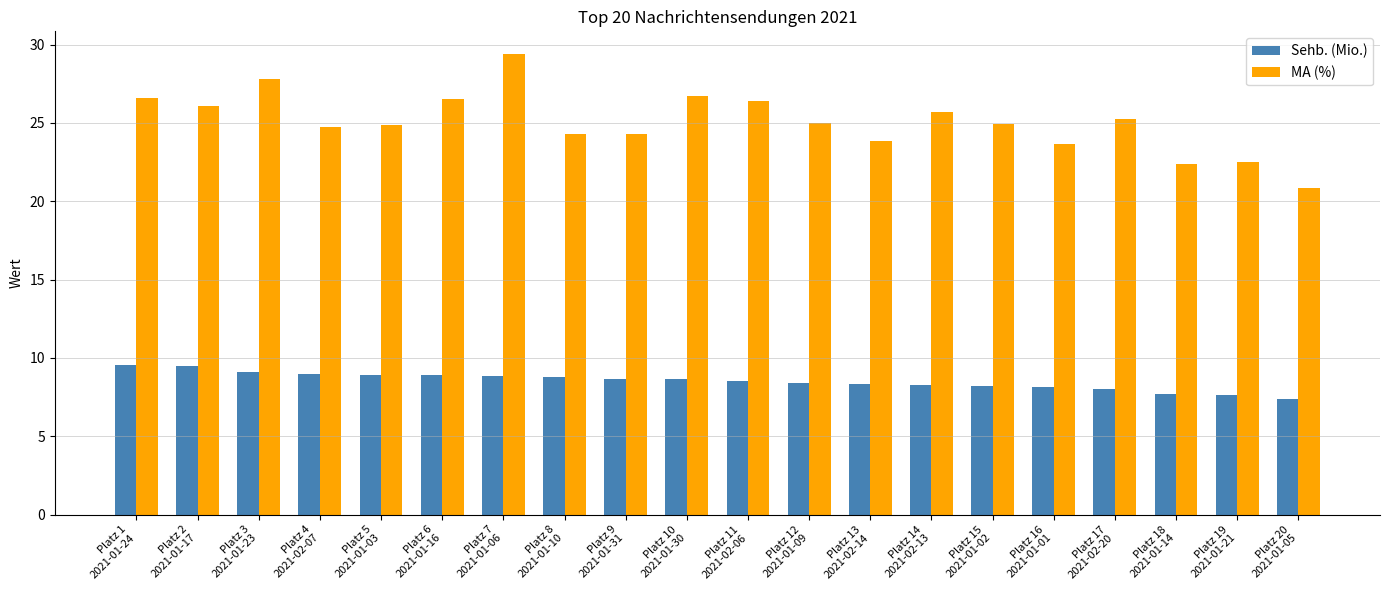

How many groups of bars are there?

20